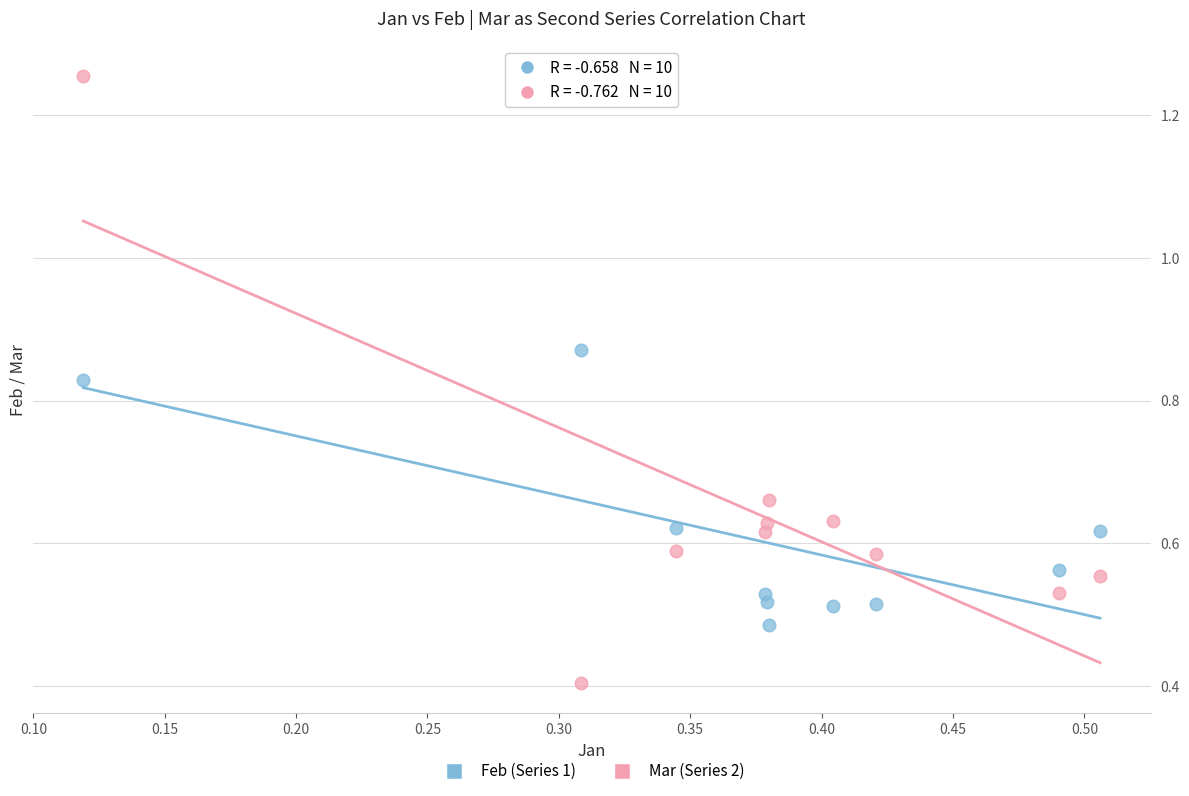

Across all series, what Y value is closest to 0?

0.4